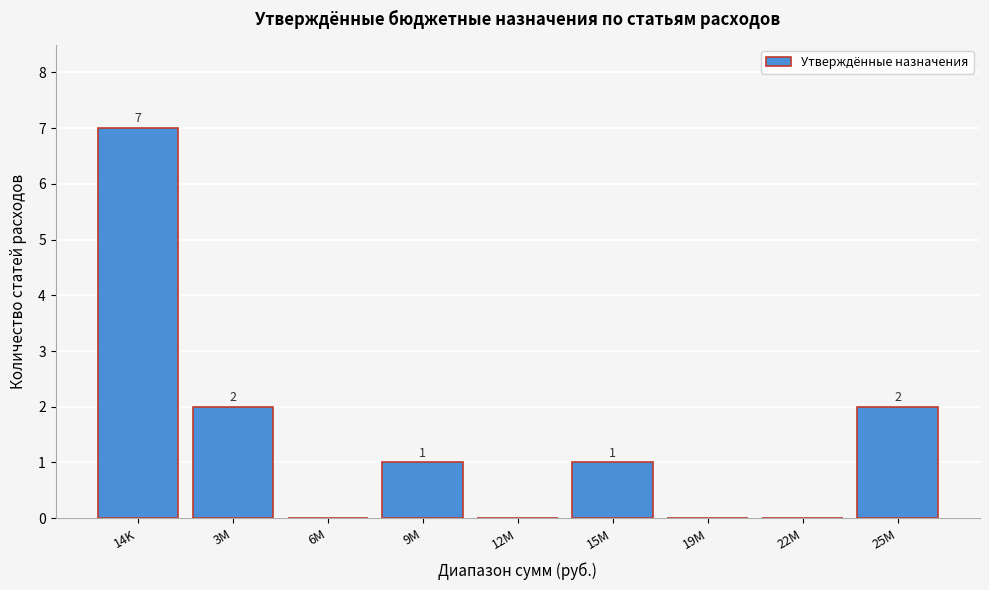

Reading left to right, transcribe all the data shown in this chart.

14K=7	3M=2	6M=0	9M=1	12M=0	15M=1	19M=0	22M=0	25M=2